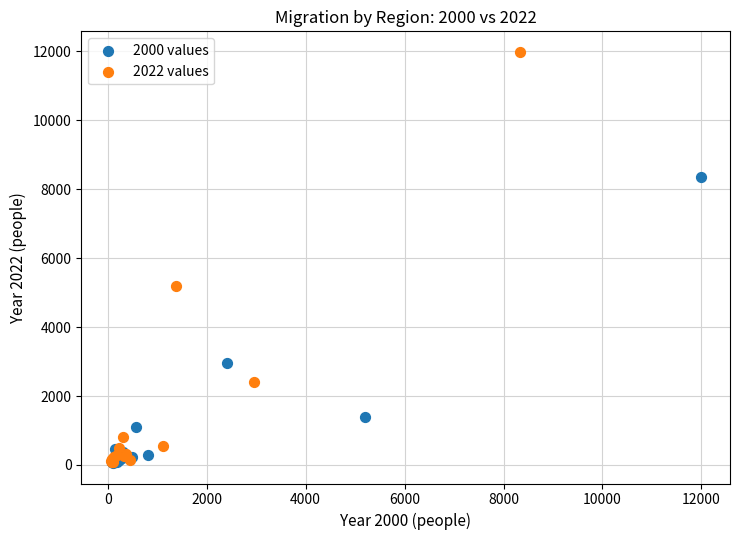

Which series has the largest Y range (max minus min)?

2022 values